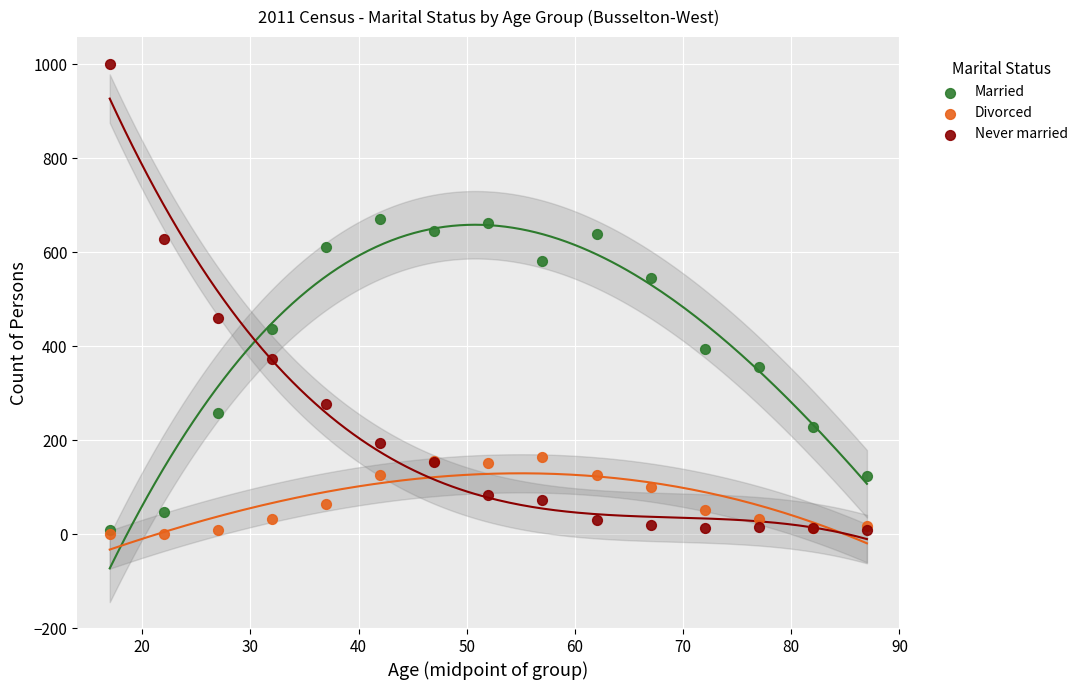

What are all the series names shown in the legend?

Married, Divorced, Never married